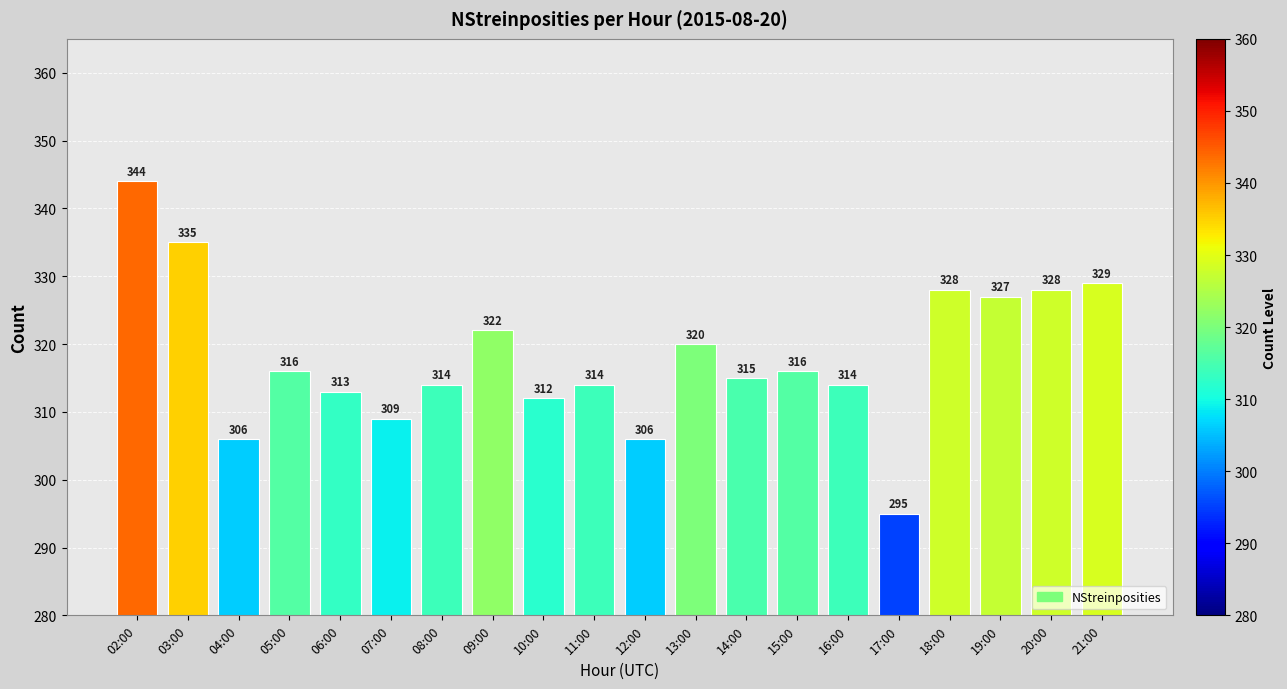

Which label corresponds to the smallest value in the chart?

17:00